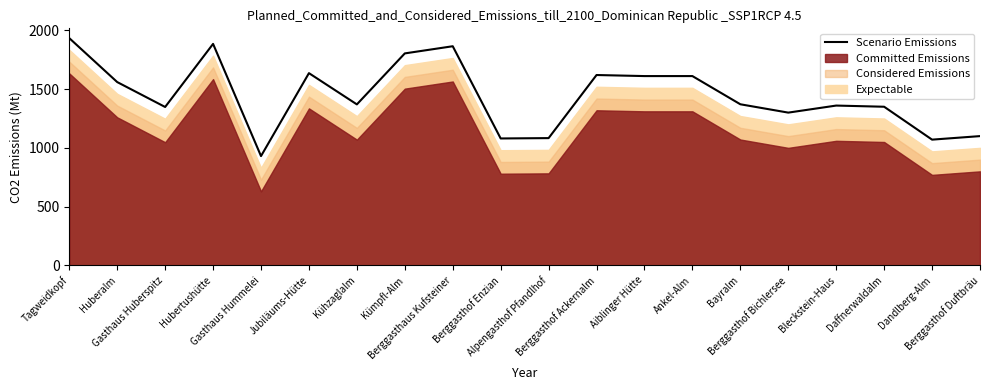

Which label corresponds to the smallest value in the chart?

Gasthaus Hummelei